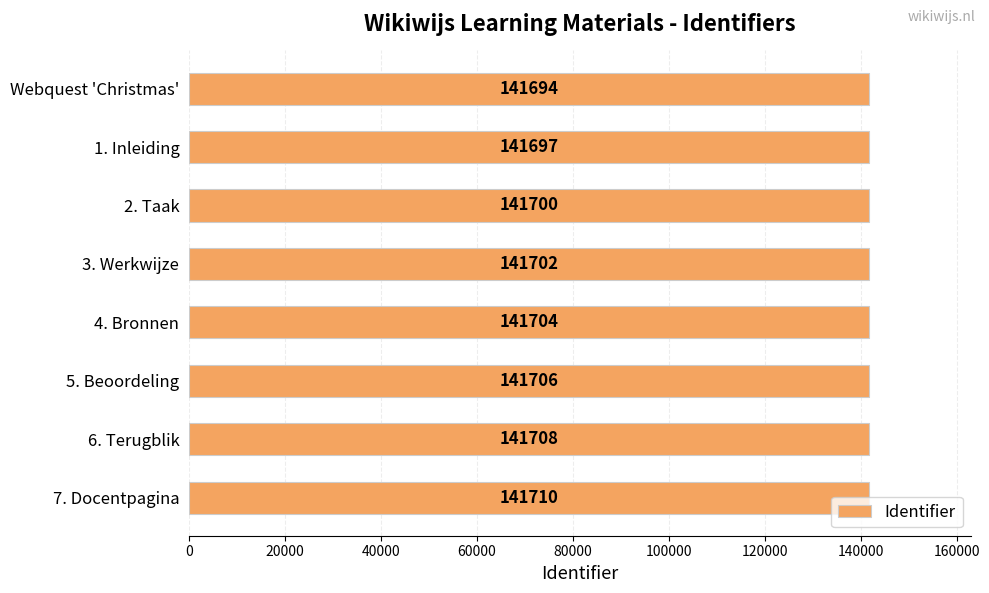

Which label corresponds to the largest value in the chart?

7. Docentpagina